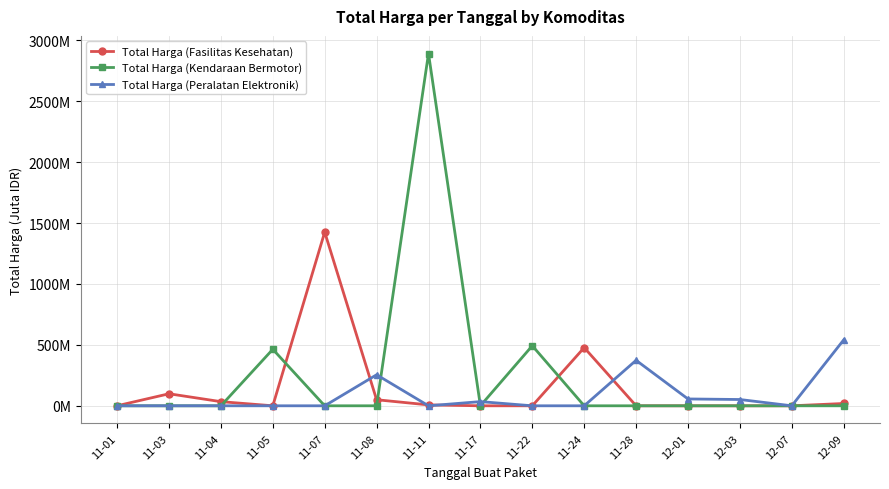

Reading left to right, extract all data points from this chart.

Total Harga (Fasilitas Kesehatan): 0.3	98.8	34.0	0.0	1425.9	49.7	7.4	0.0	0.0	477.6	0.0	0.0	0.0	0.0	18.9
Total Harga (Kendaraan Bermotor): 0.0	0.0	0.0	464.0	0.0	0.0	2892.1	0.0	493.0	0.0	0.0	0.0	0.0	0.0	0.0
Total Harga (Peralatan Elektronik): 0.0	0.0	0.0	0.0	0.0	254.7	0.0	34.3	0.0	0.0	373.4	56.2	51.6	0.0	541.1